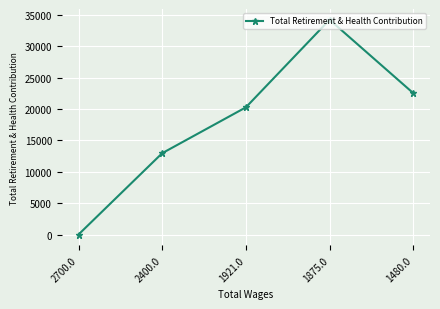

What is the change in value from 2400.0 to 1875.0?

+21261